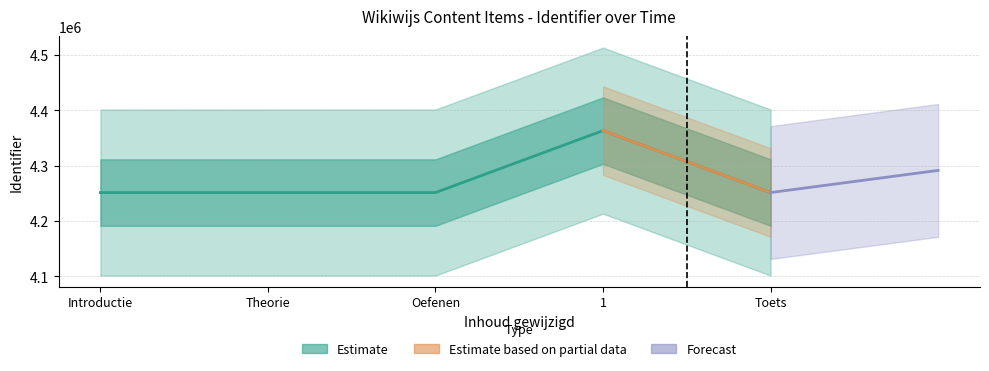

List the labels in order of value, smallest first.

Introductie, Theorie, Oefenen, Toets, 1